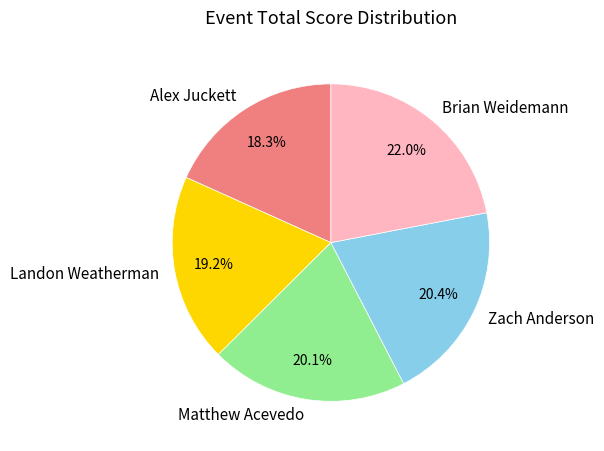

To the nearest percent, what is the combined percentage of Brian Weidemann and Landon Weatherman?

41%